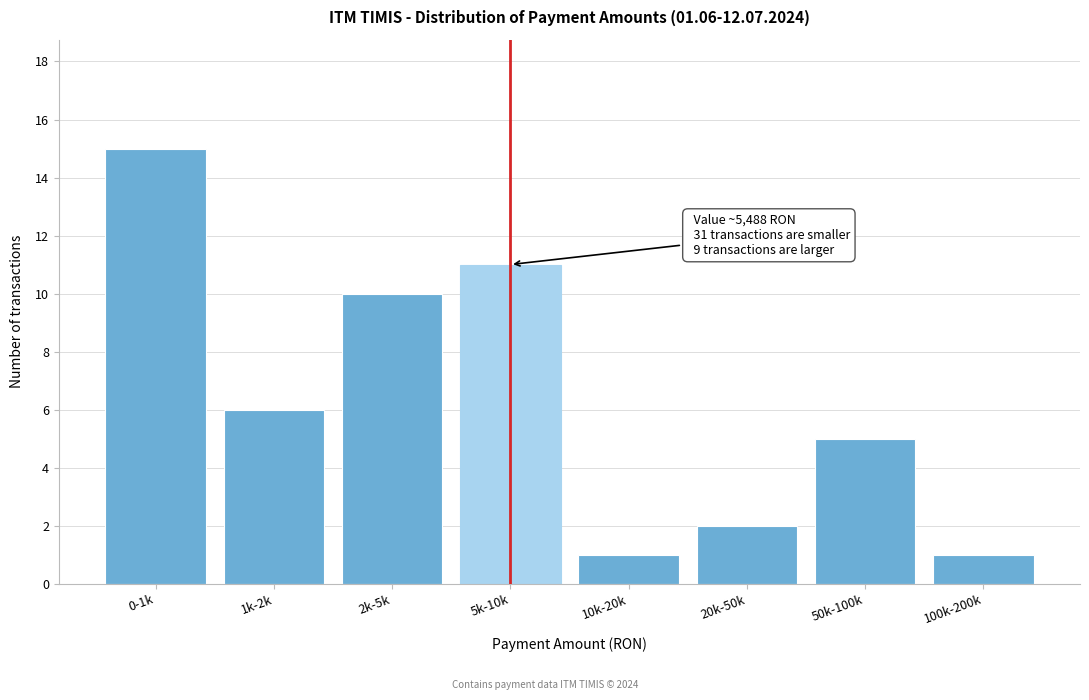

Reading right to left, what are all the values shown in this chart?

1	5	2	1	11	10	6	15